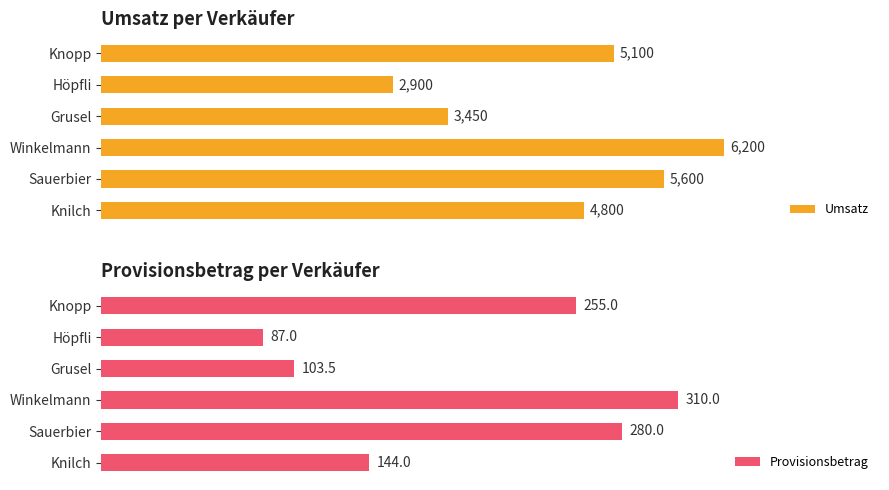

List the labels in order of Umsatz value, smallest first.

Höpfli, Grusel, Knilch, Knopp, Sauerbier, Winkelmann